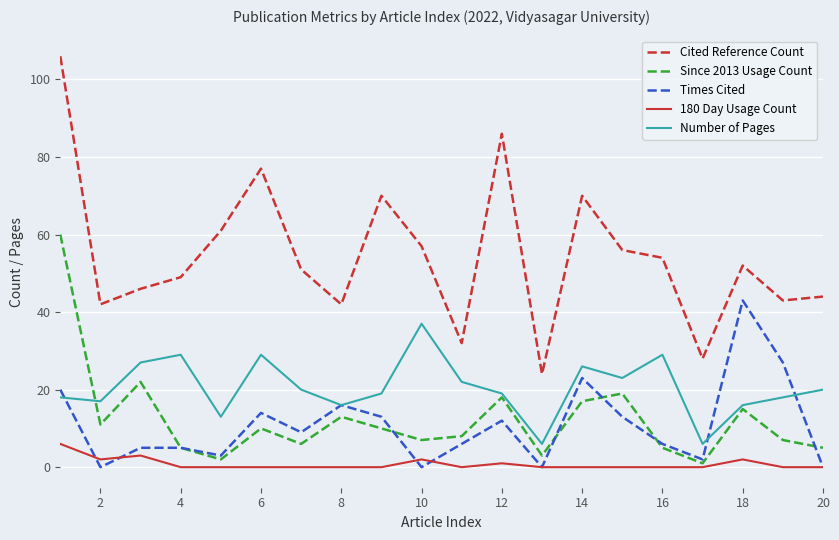

Is this an area chart (filled region under the line)?

No